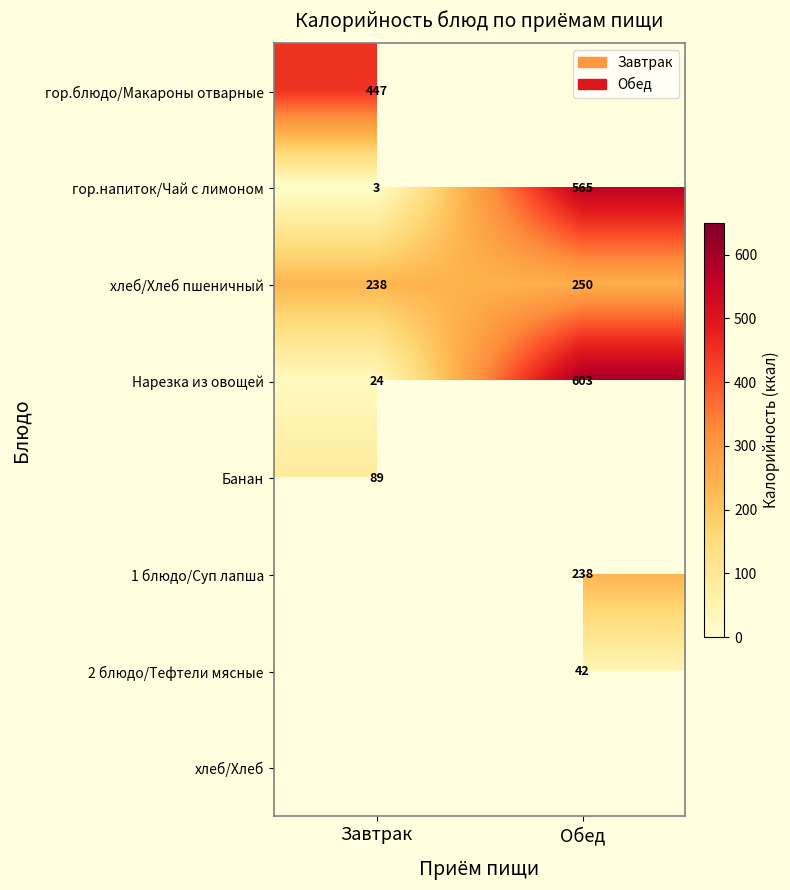

Where is Нарезка из овощей nearest to the value 313?

Завтрак